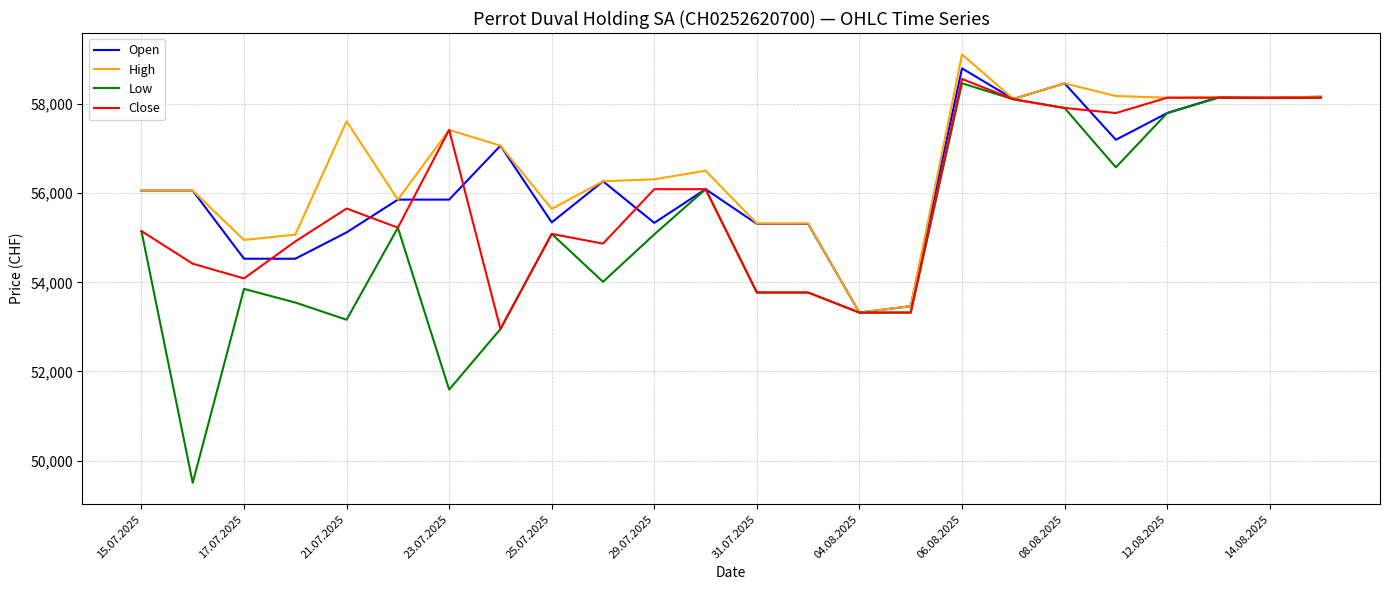

What is the maximum value shown in the chart?

59114